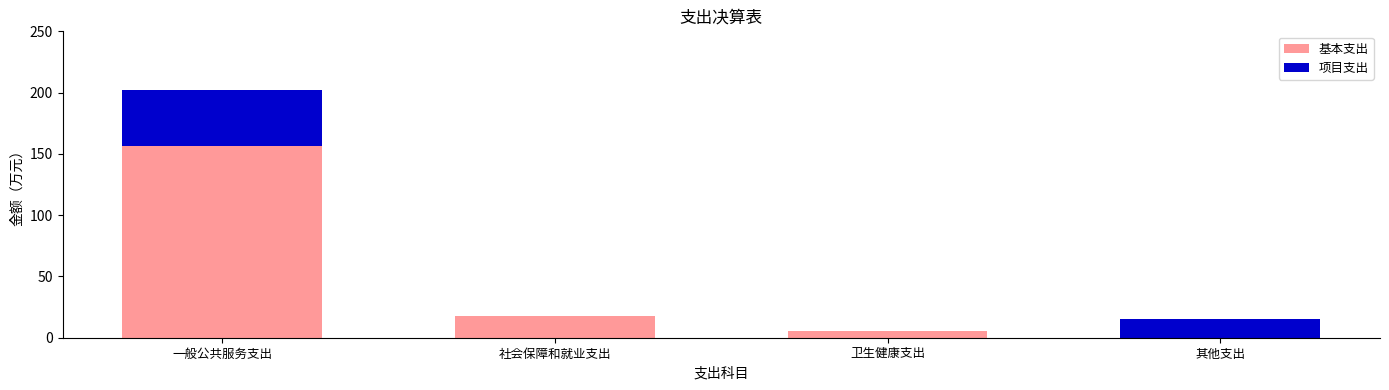

Reading left to right, list the values for the 基本支出 series.

一般公共服务支出=156.4	社会保障和就业支出=17.3	卫生健康支出=5.5	其他支出=0.0